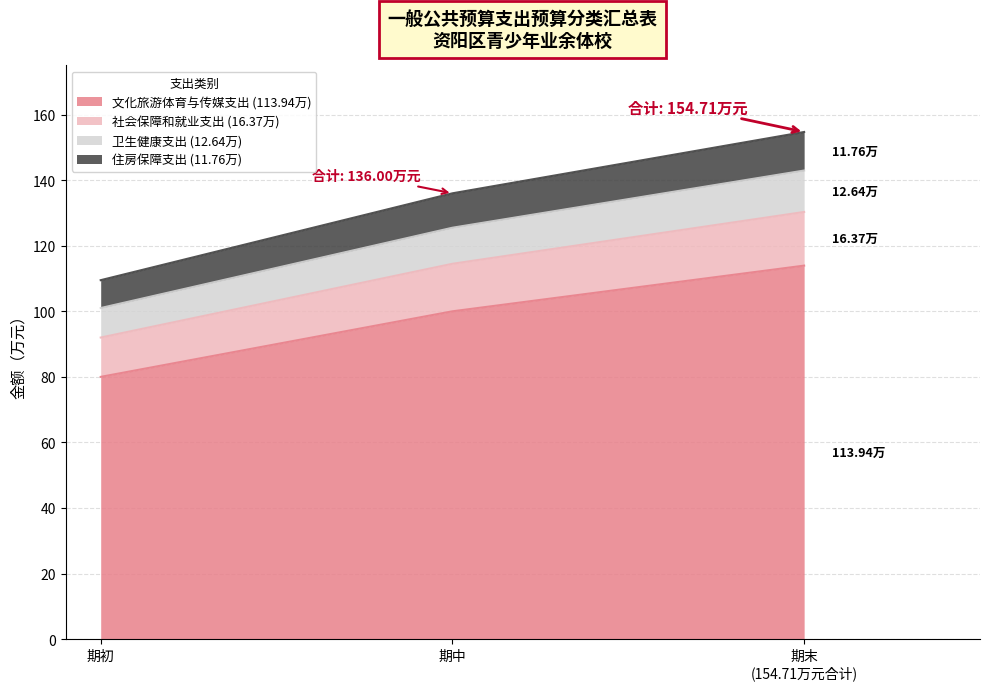

What is the total value across all series at 期中?

136.0